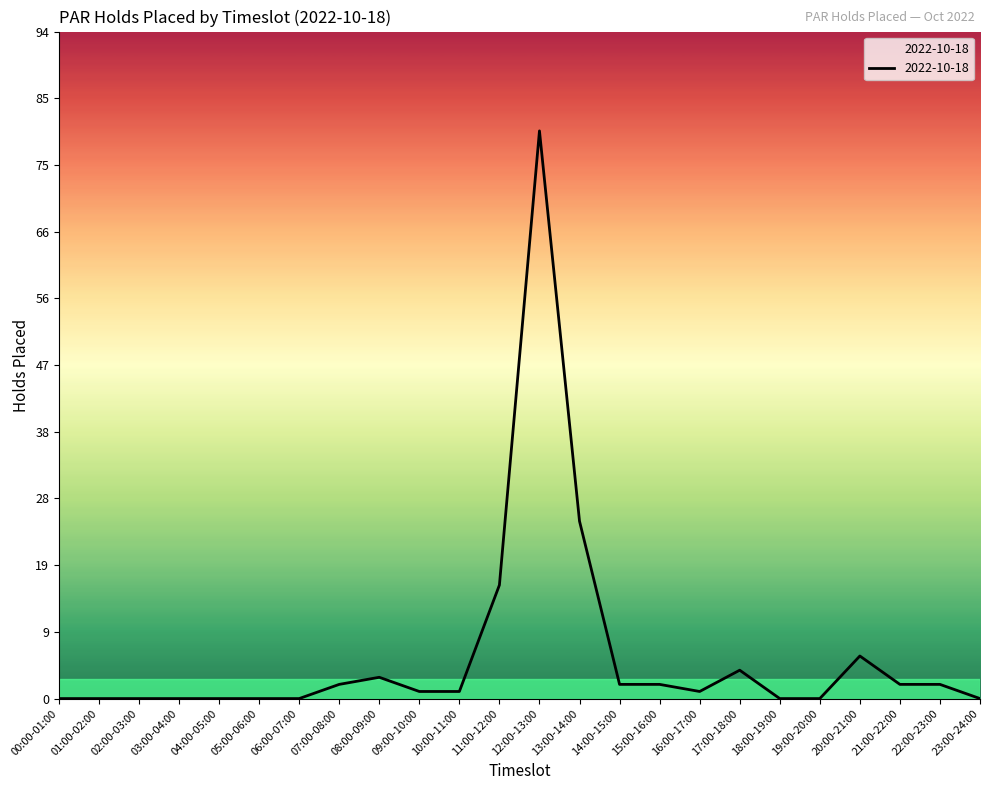

What is the change in value from 07:00-08:00 to 09:00-10:00?

-1